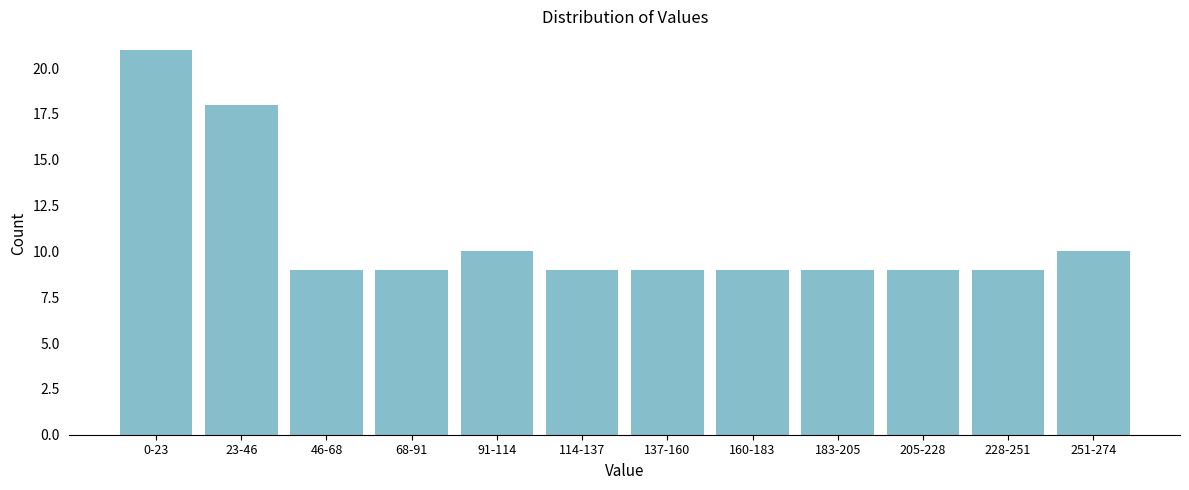

Reading left to right, what are all the values shown in this chart?

0-23=21	23-46=18	46-68=9	68-91=9	91-114=10	114-137=9	137-160=9	160-183=9	183-205=9	205-228=9	228-251=9	251-274=10